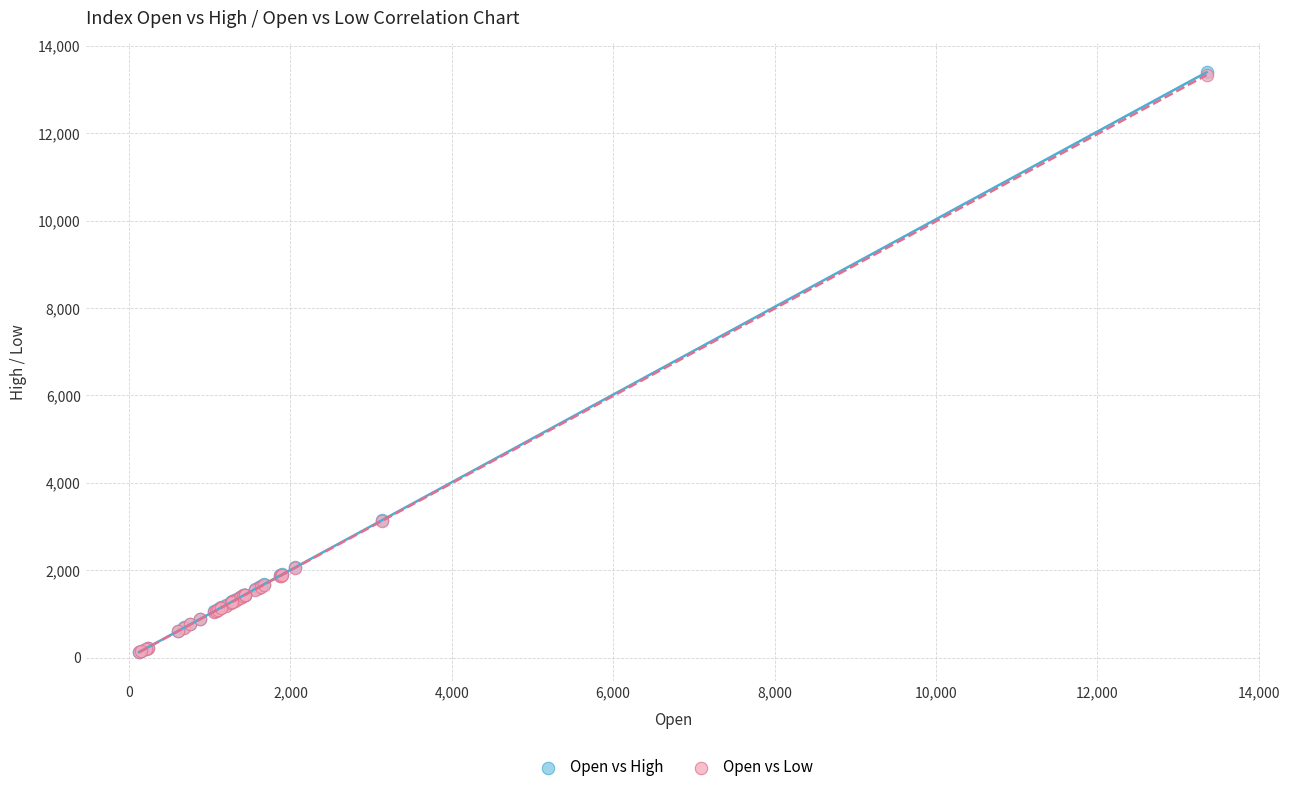

Which series has the widest spread of Y values?

Open vs High